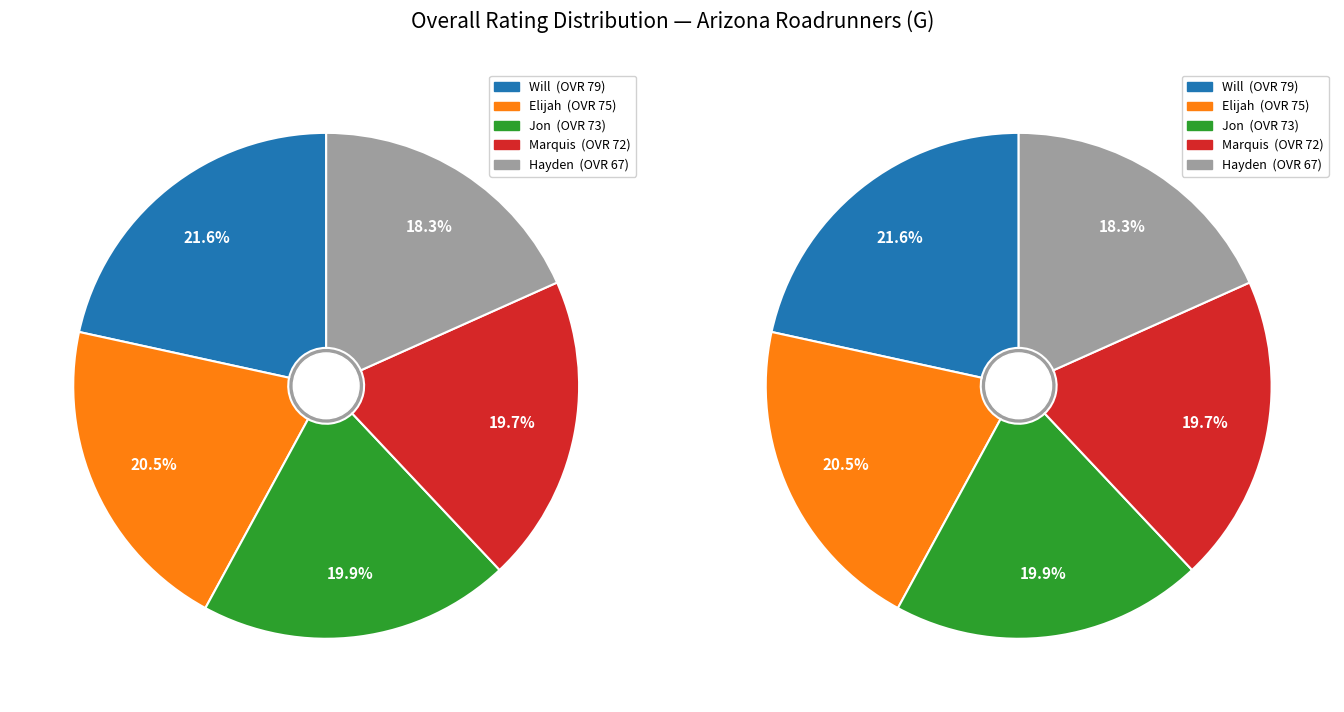

To the nearest percent, what portion does Hayden represent?

18%